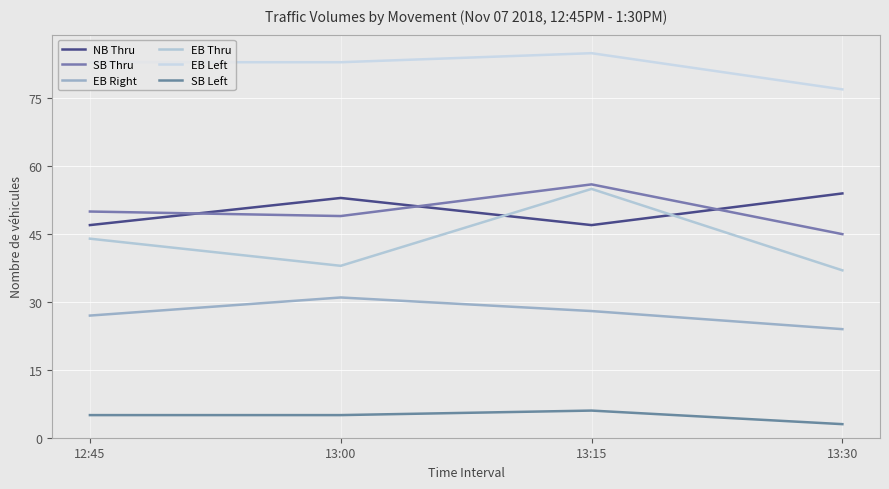

Is it true that SB Thru equals 49 at 13:00?

True